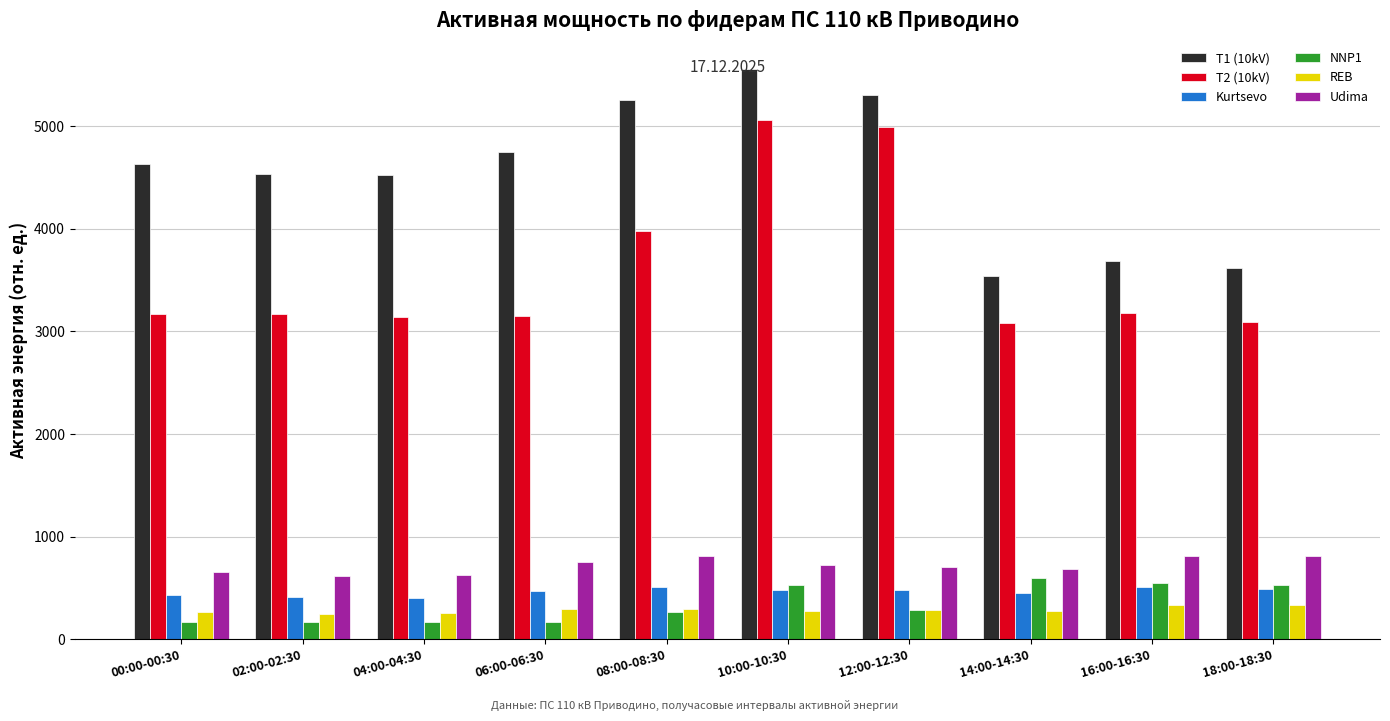

What is the average value of the T2 (10kV) series?

3603.6